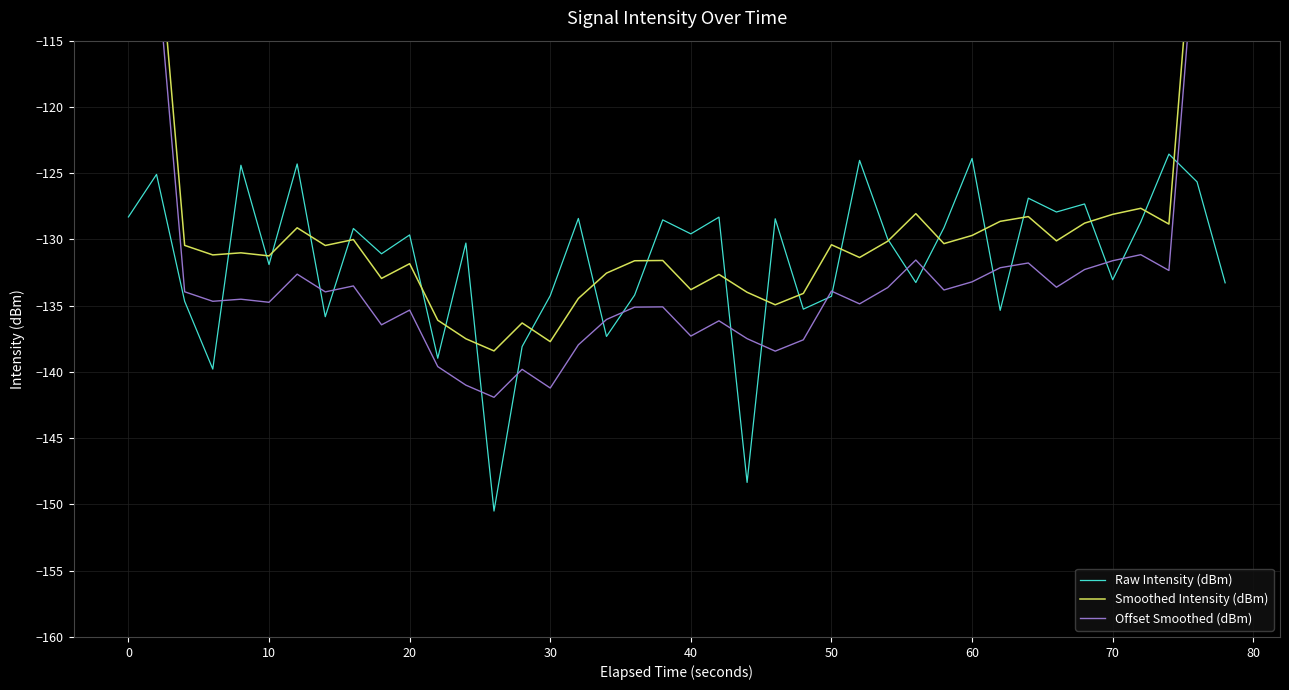

What is the maximum value for Raw Intensity (dBm)?

-123.6